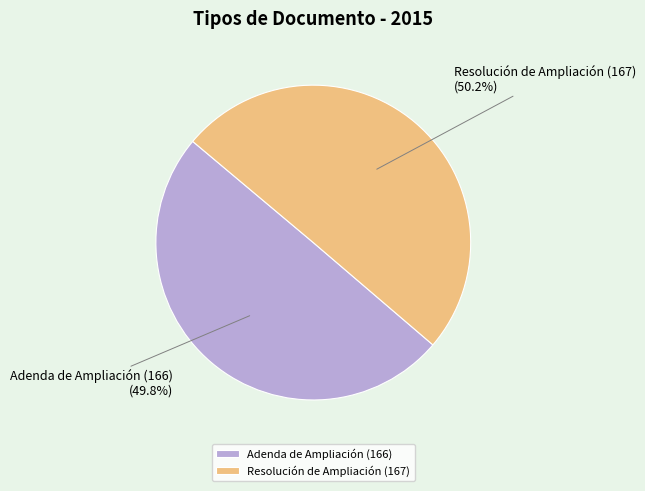

What is the ratio of the value at Adenda de Ampliación (166) to the value at Resolución de Ampliación (167)?

1.0